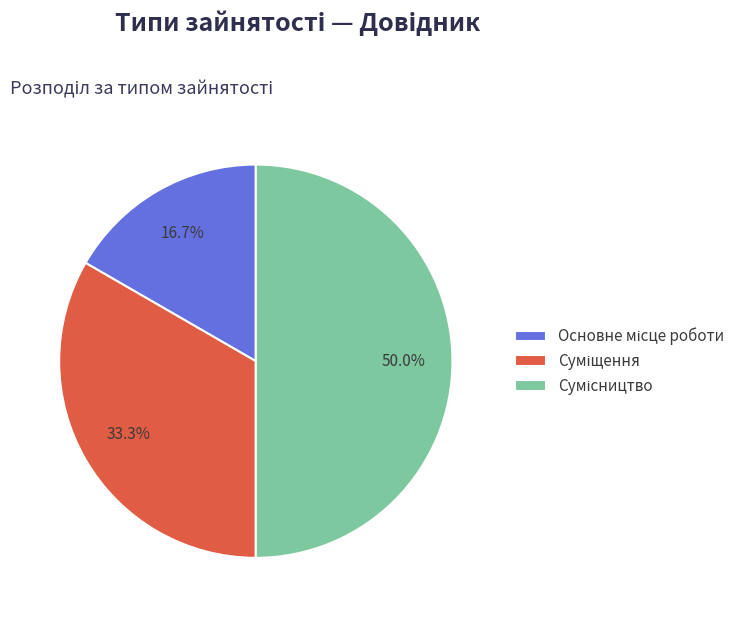

How many segments does this pie chart have?

3